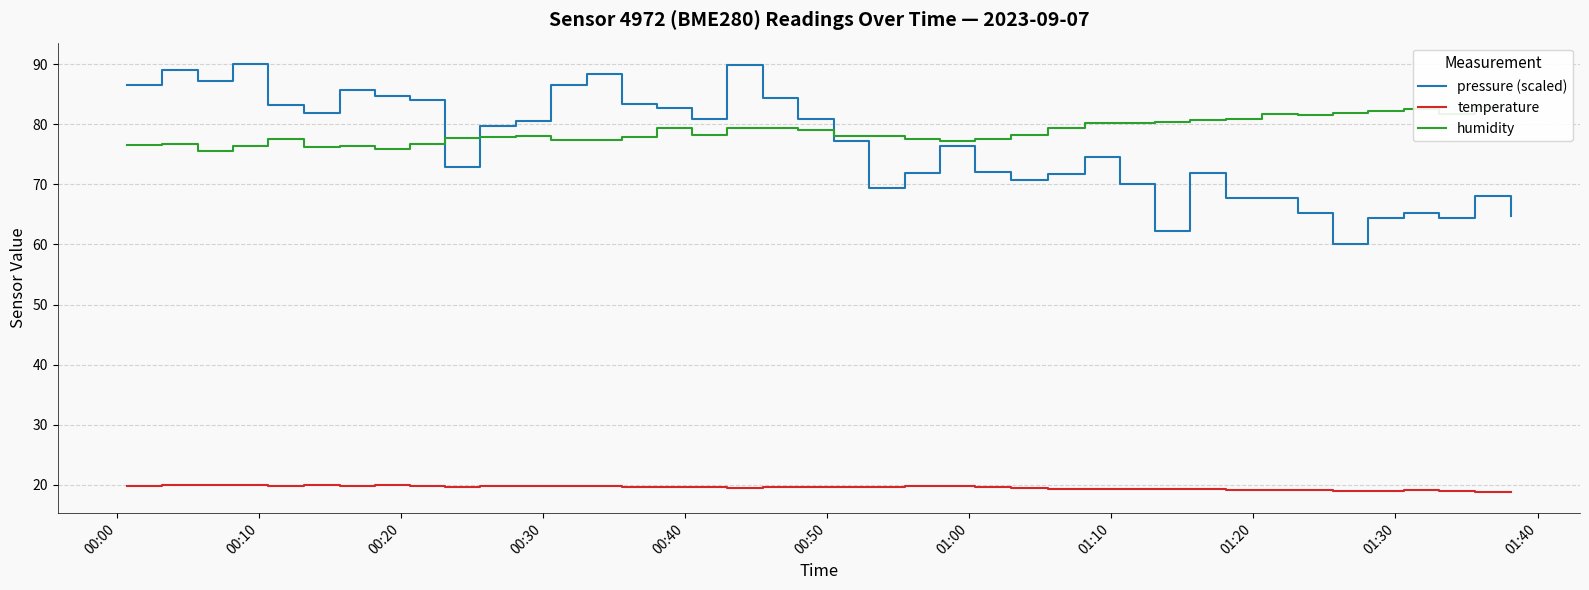

True or false: temperature and pressure (scaled) cross at least once.

False